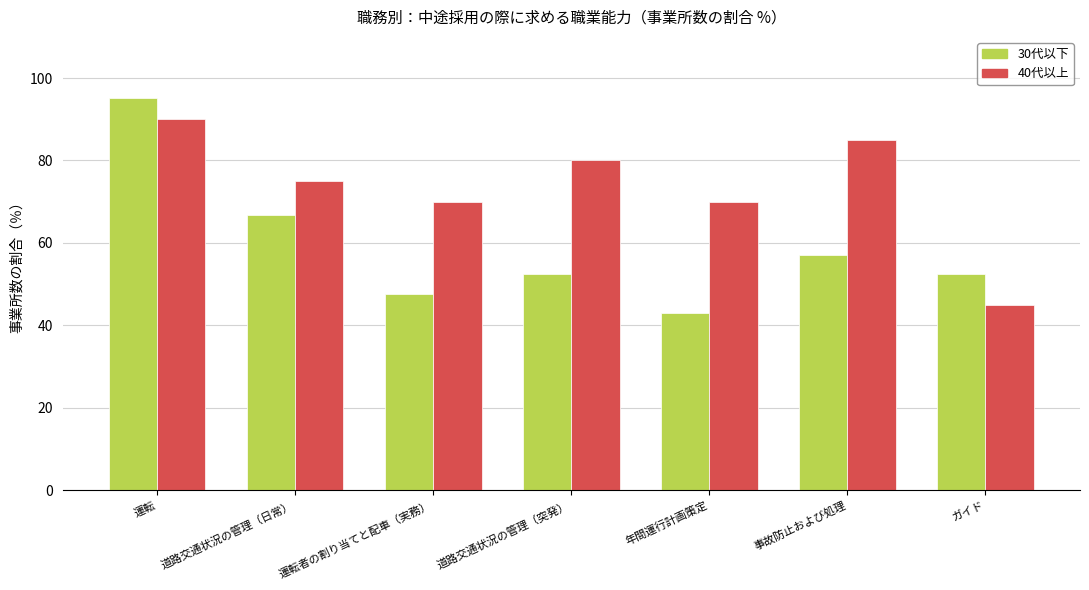

What is the smallest value displayed?

42.9